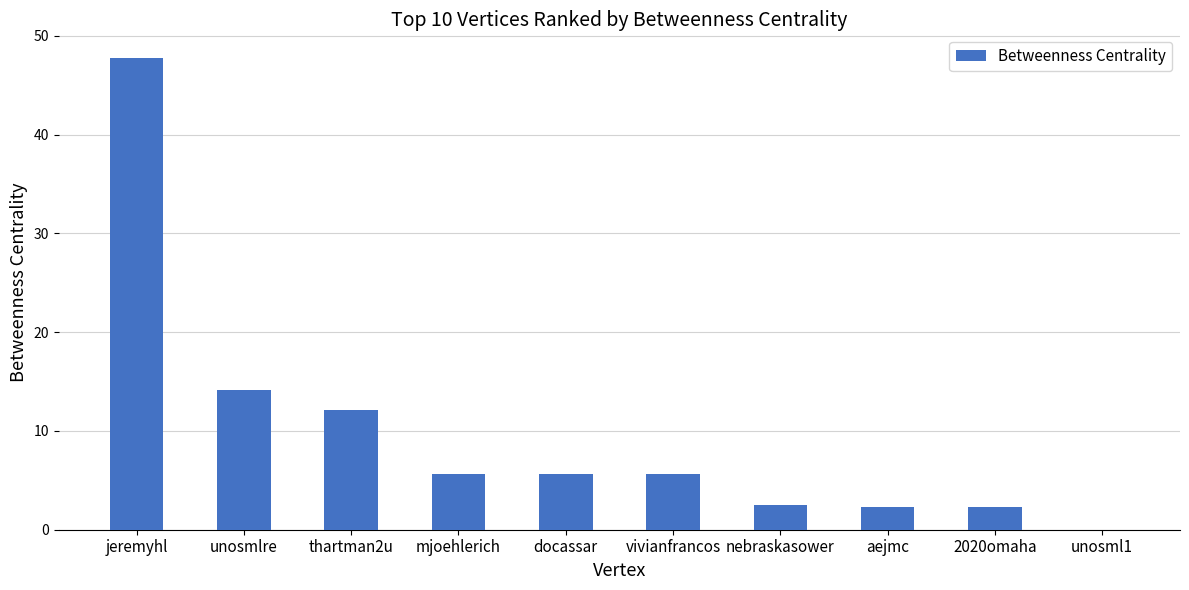

What is the sum of the values at mjoehlerich and docassar?

11.2